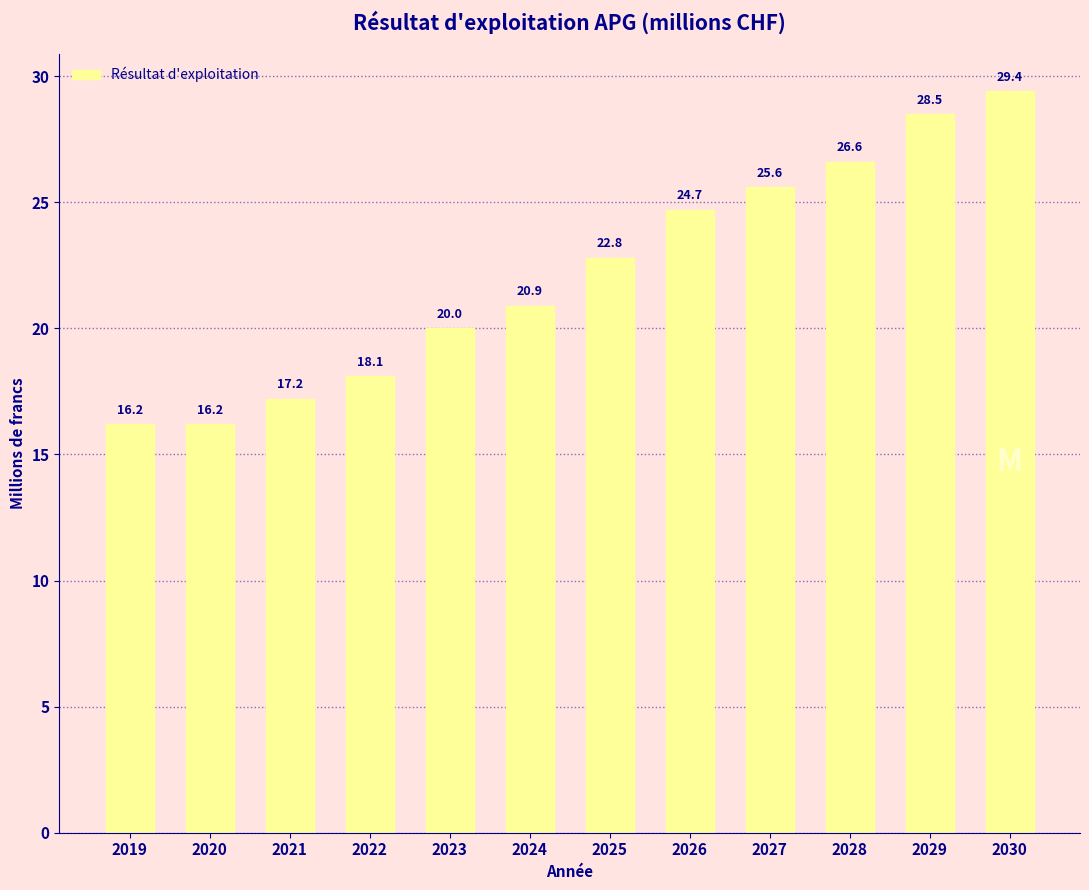

At which label does the data first exceed 22?

2025